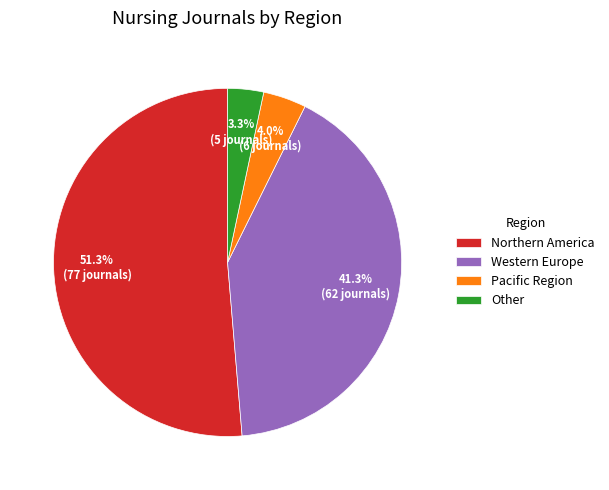

What is the largest slice in the pie chart?

Northern America